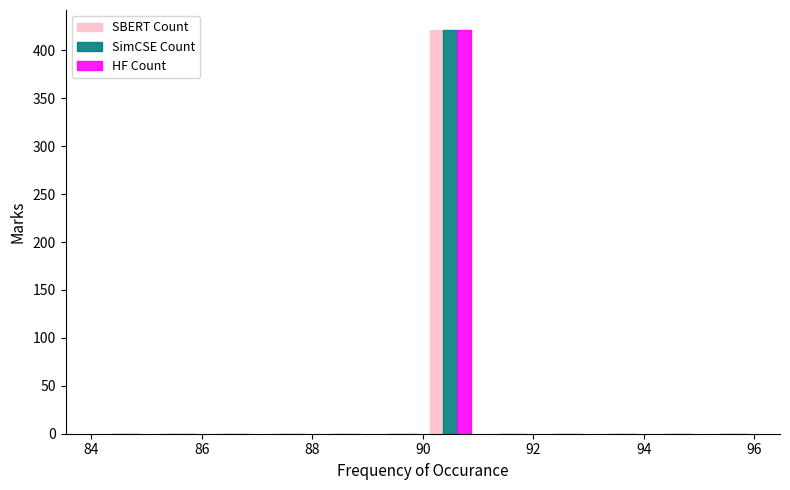

What is the height of the SBERT Count bar covering 90 to 91 on the x-axis? The values are not printed on the chart, so give them approximately, as read against the axis.

420